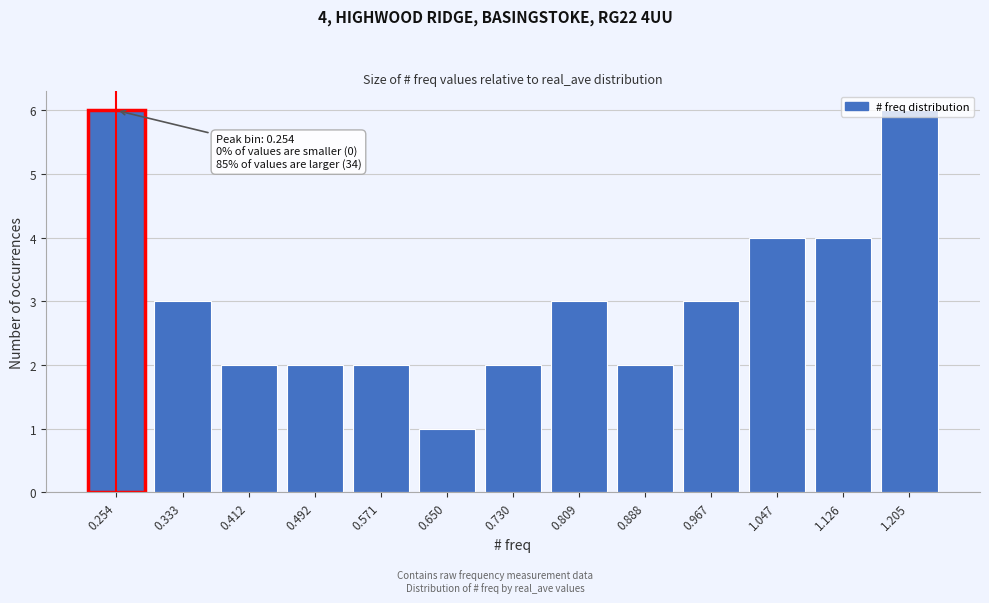

What is the greatest value displayed?

6